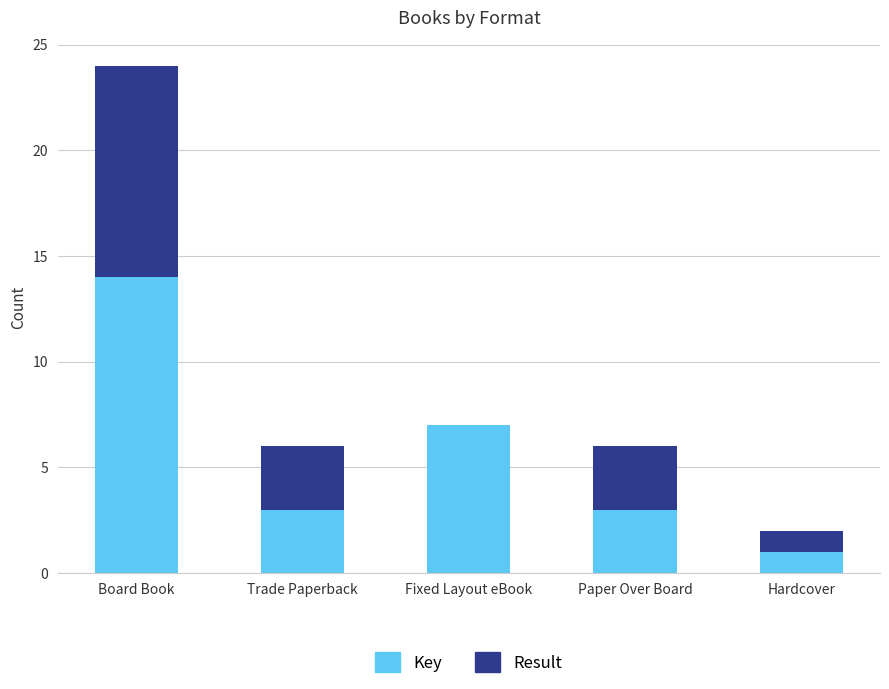

Does the chart contain stacked bars?

Yes